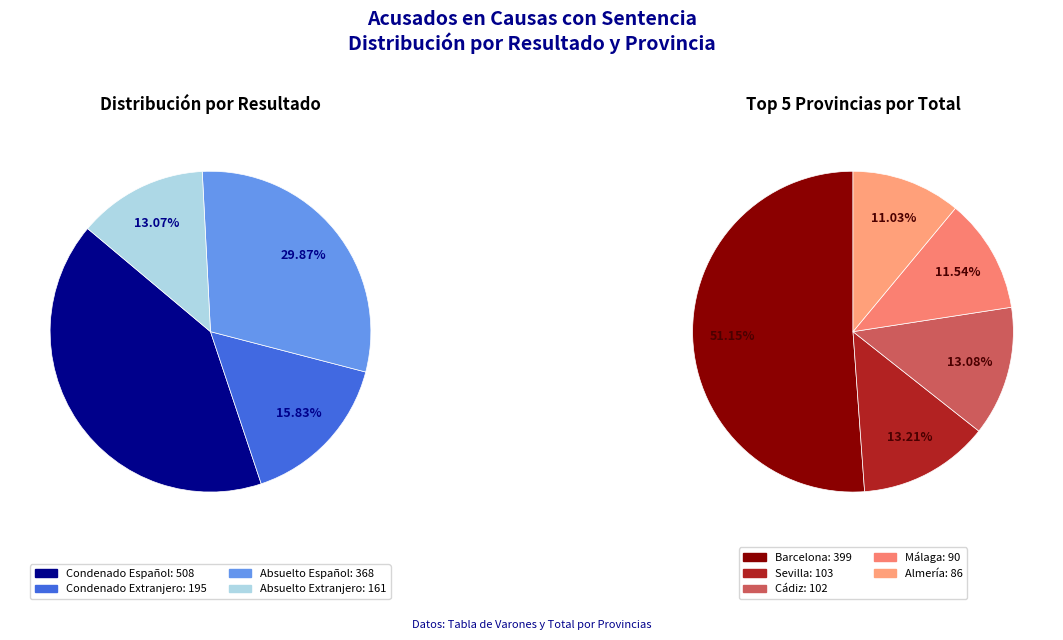

Is it true that Granada is 10% of the pie?

False